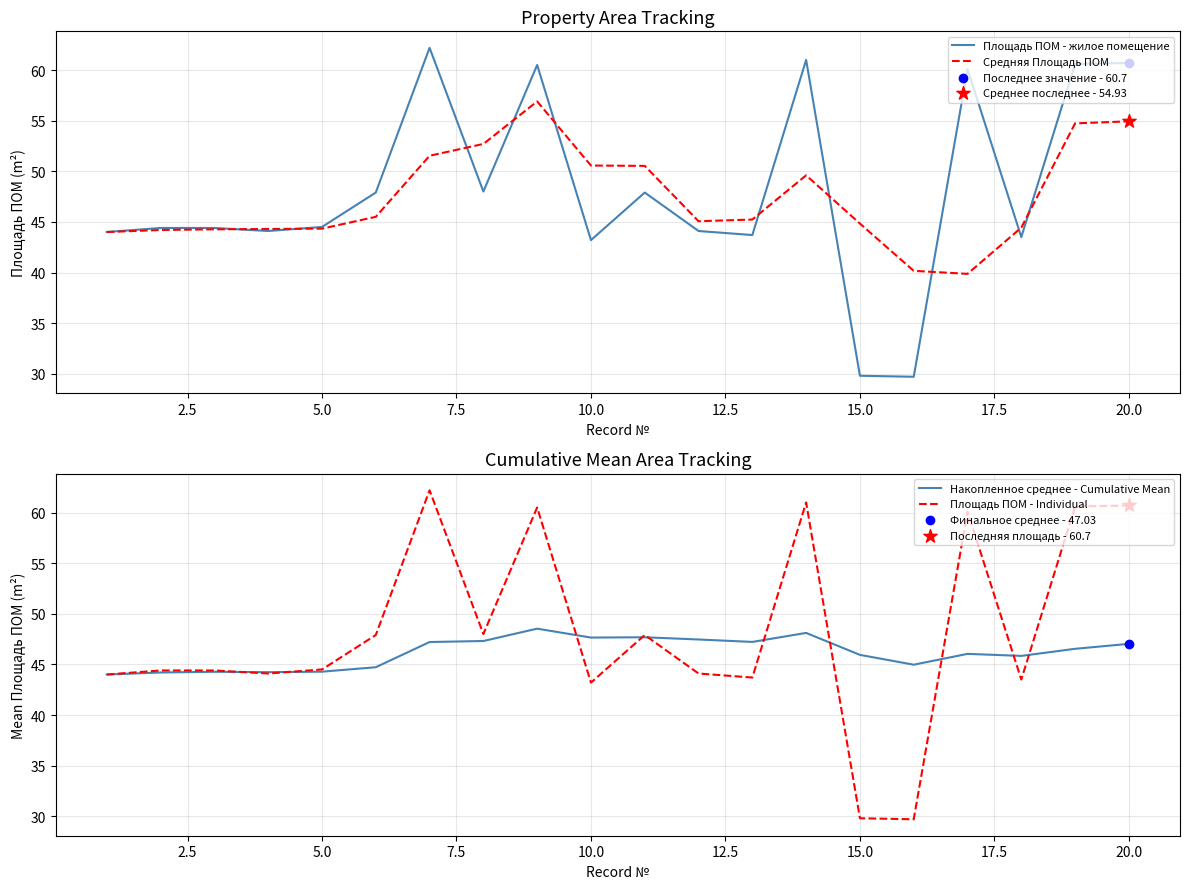

At how many categories does at least one series exceed 48?

9